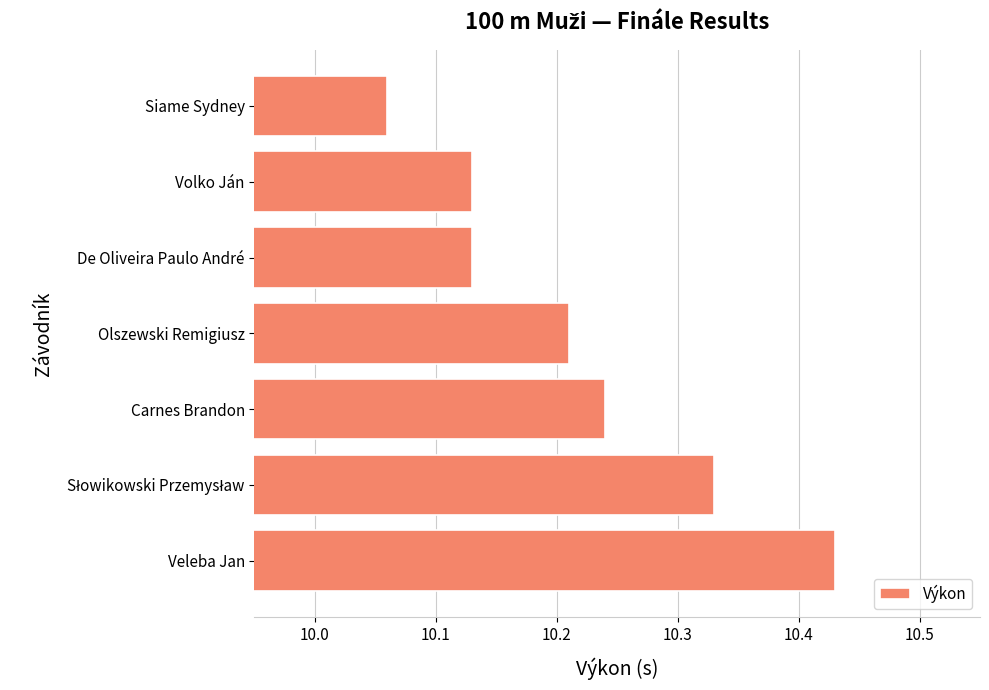

Which has a higher value, Siame Sydney or Volko Ján?

Volko Ján